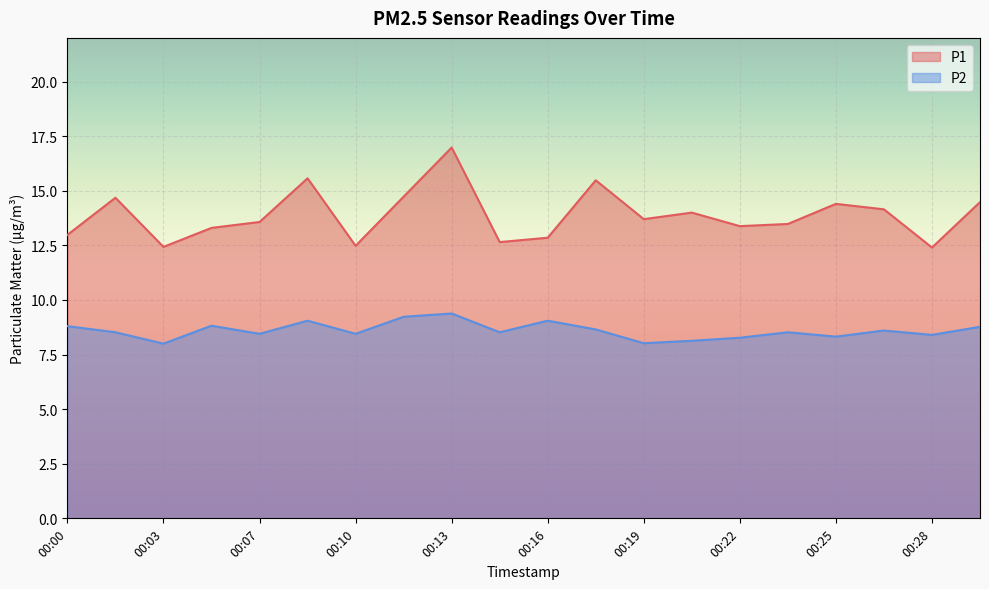

Between 00:10 and 00:16, which is larger?

00:16